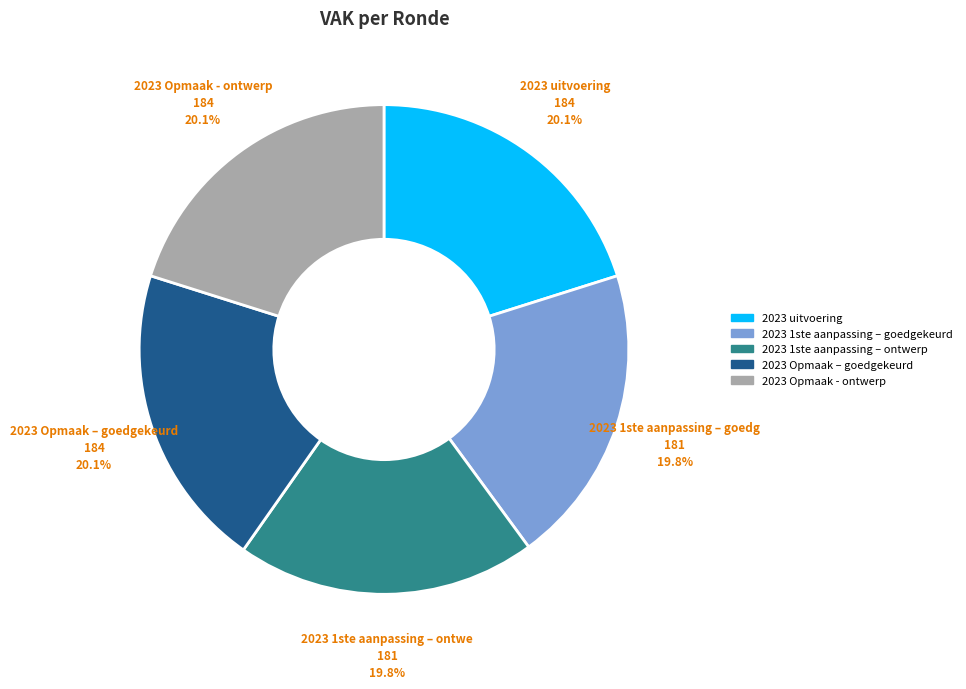

What percentage is the 2023 Opmaak – goedgekeurd slice, to the nearest percent?

20%